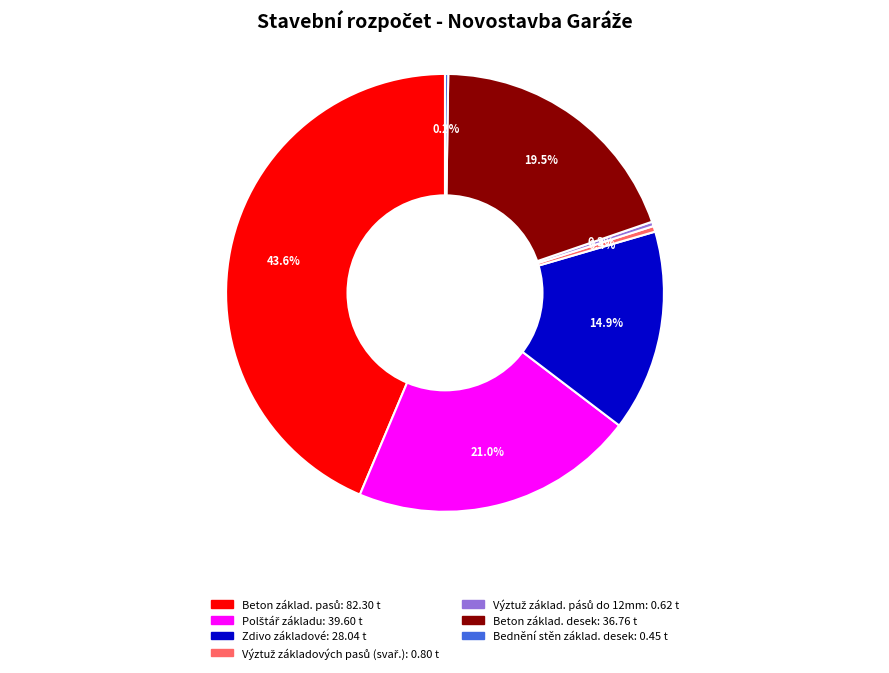

Is there a majority slice in this chart?

No